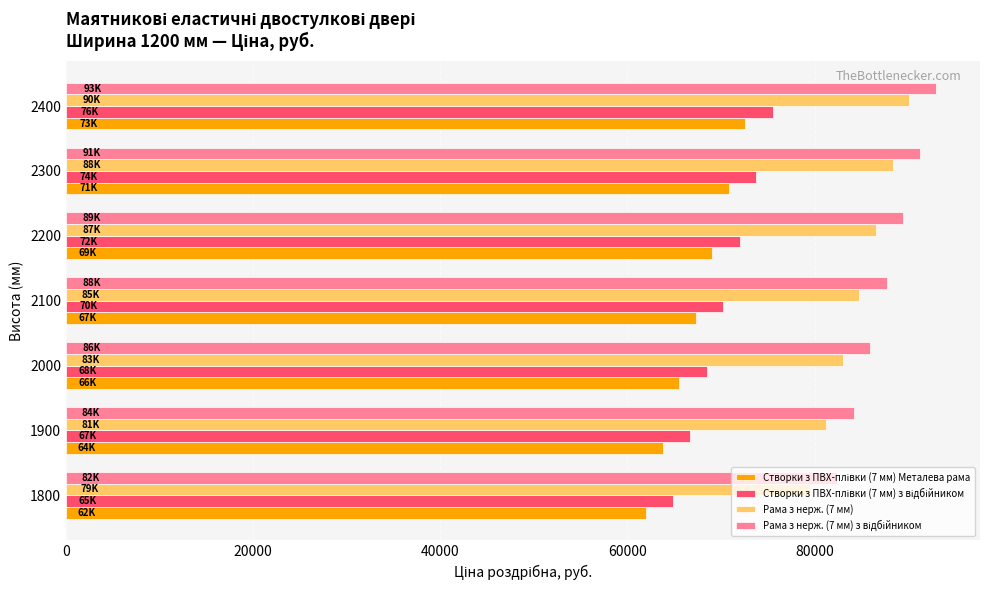

What is the maximum value shown in the chart?

93018.4